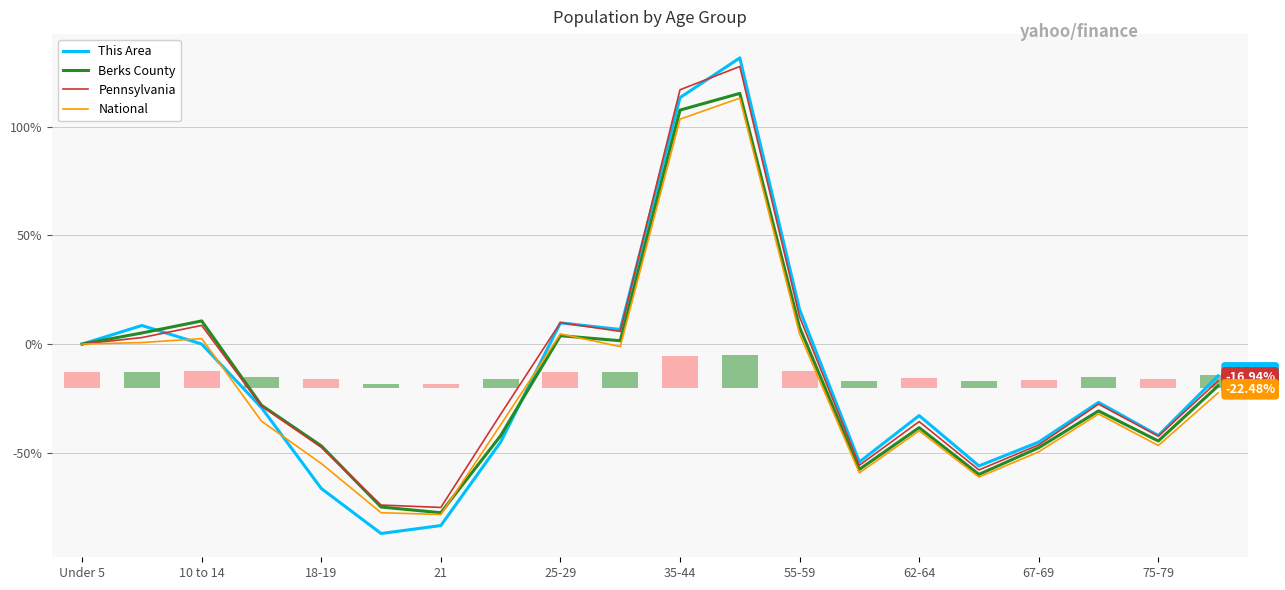

Reading right to left, transcribe all the data shown in this chart.

This Area: -14.6	-42.1	-26.8	-45.1	-56.1	-32.9	-54.3	15.9	131.7	113.4	6.7	9.8	-45.1	-83.5	-87.2	-66.5	-29.3	0.0	8.5	0.0
Berks County: -19.2	-44.6	-30.8	-47.7	-60.0	-38.5	-57.7	7.7	115.4	107.7	1.5	3.8	-42.2	-77.6	-75.0	-46.9	-28.2	10.6	5.1	0.0
Pennsylvania: -16.9	-42.4	-27.7	-46.4	-57.9	-35.7	-55.8	12.5	127.8	117.0	5.8	9.9	-32.3	-75.2	-74.1	-47.5	-28.6	8.6	3.0	0.0
National: -22.5	-46.7	-32.2	-49.6	-61.2	-39.9	-59.3	4.7	113.2	103.5	-1.2	4.7	-37.2	-78.5	-77.6	-55.0	-35.5	2.5	0.7	0.0